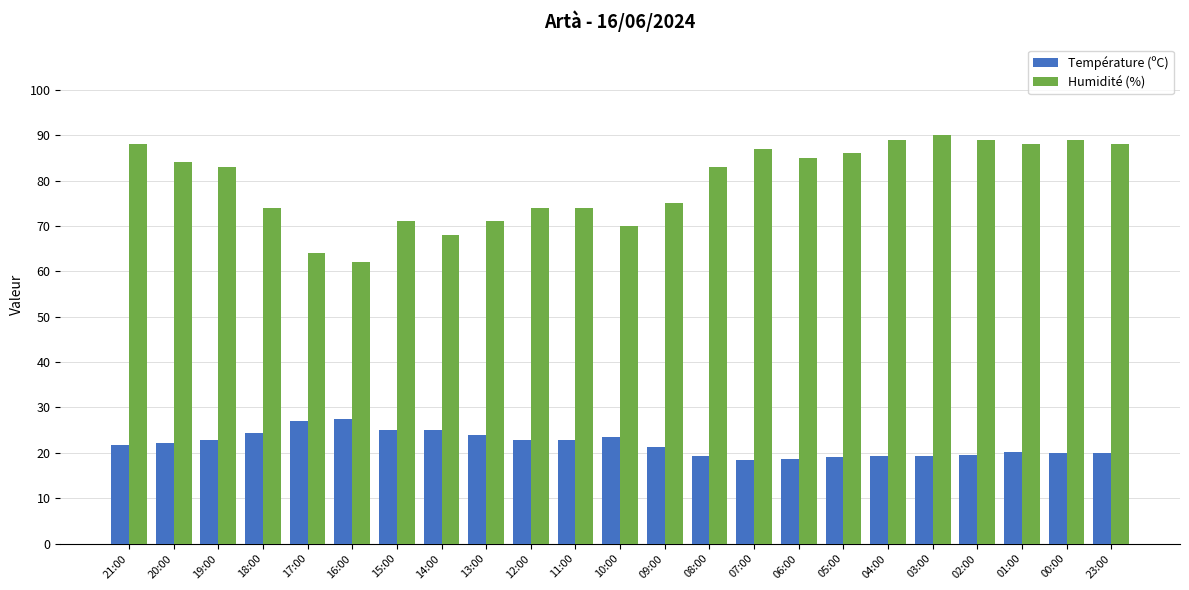

Where does the Température (ºC) series first go above 21?

21:00